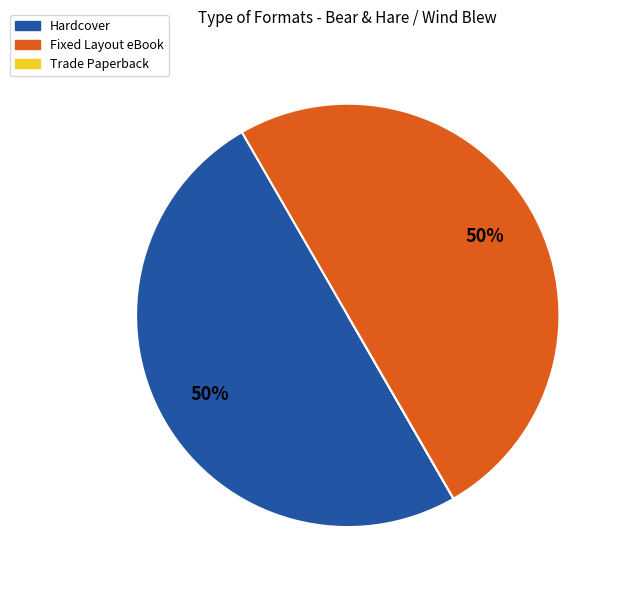

To the nearest percent, what is the average slice percentage?

33%